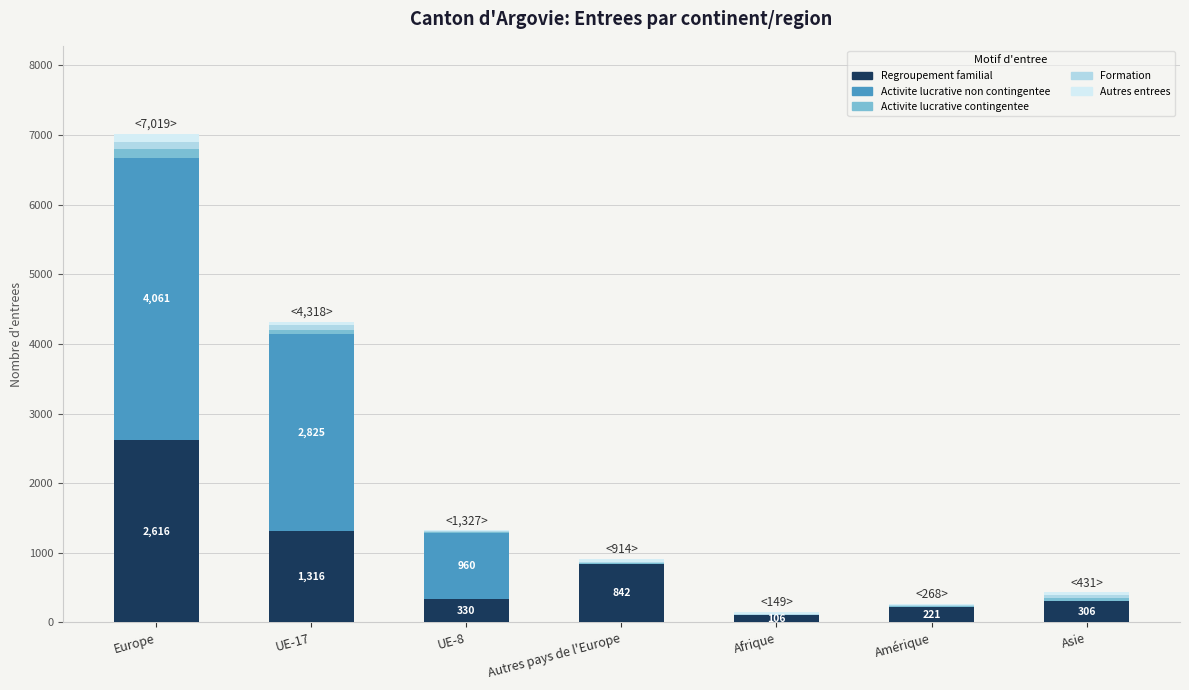

What is the total value across all series at Asie?

431